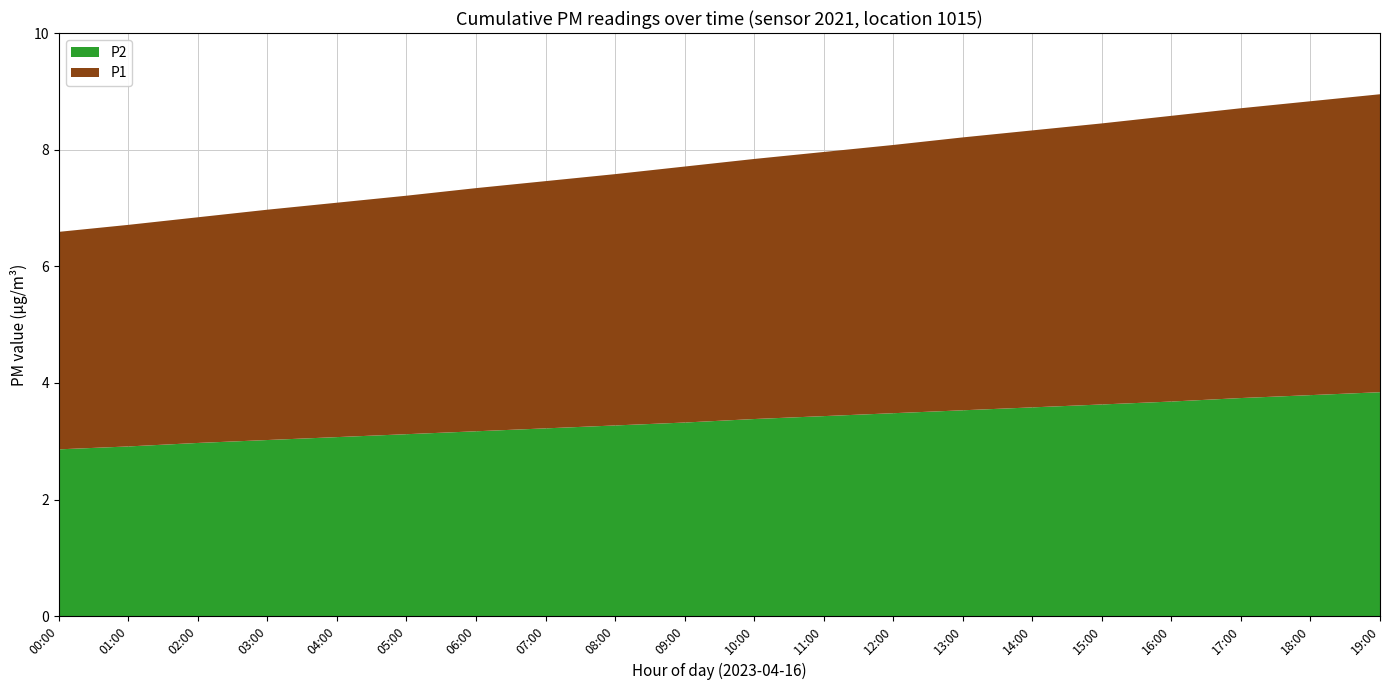

What is the highest value of the P2 series?

3.8